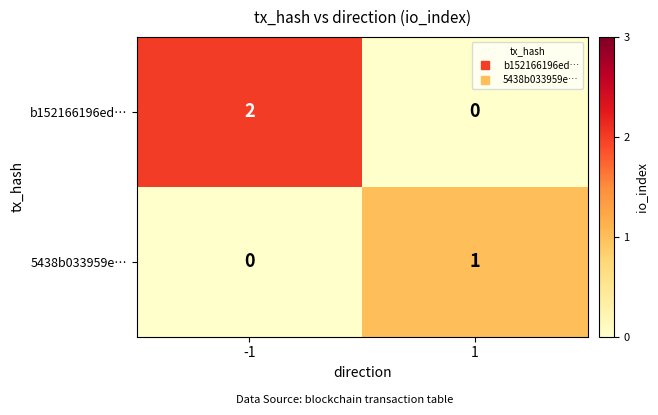

Count the number of categories in the chart.

2